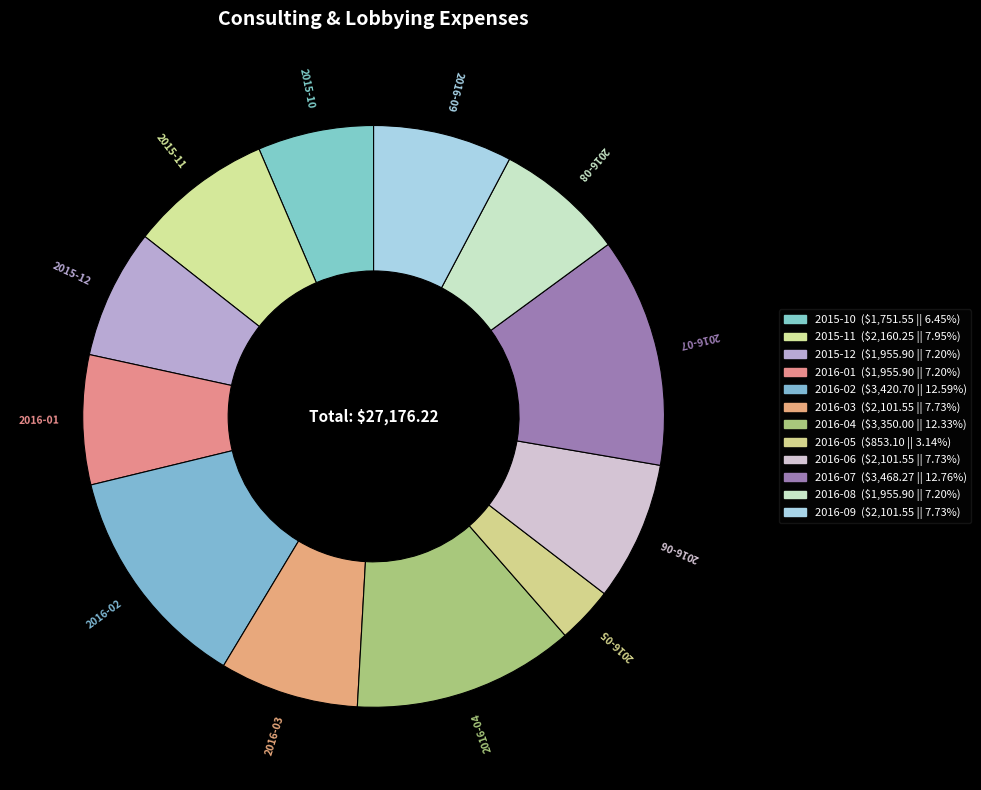

Which category has the biggest portion of the pie?

2016-07